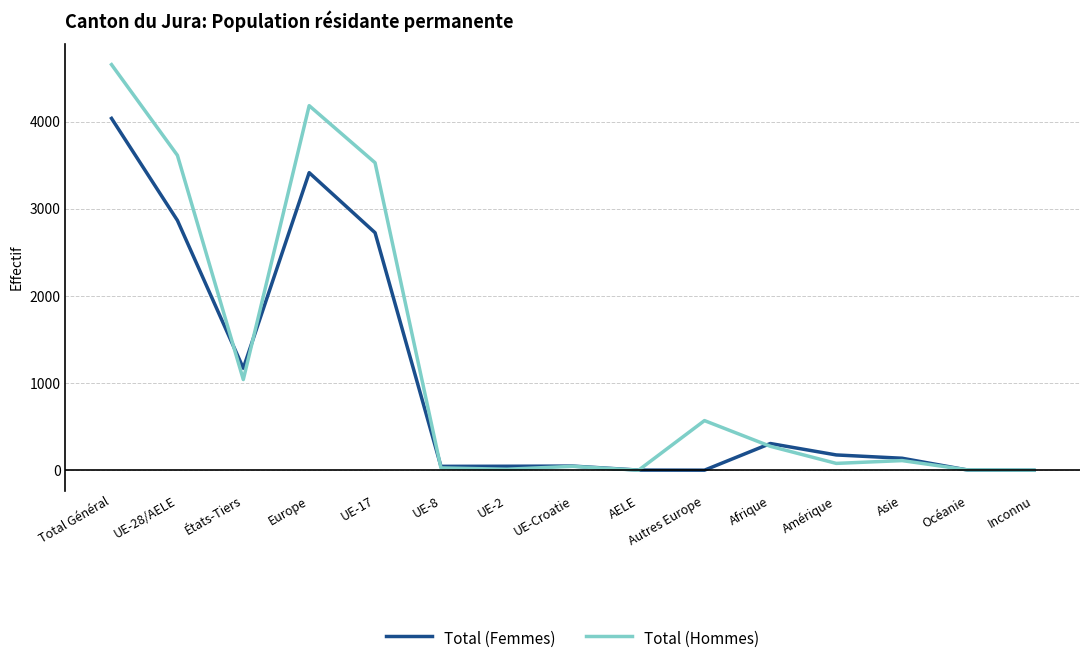

What is the spread (max minus min) of values at États-Tiers?

130